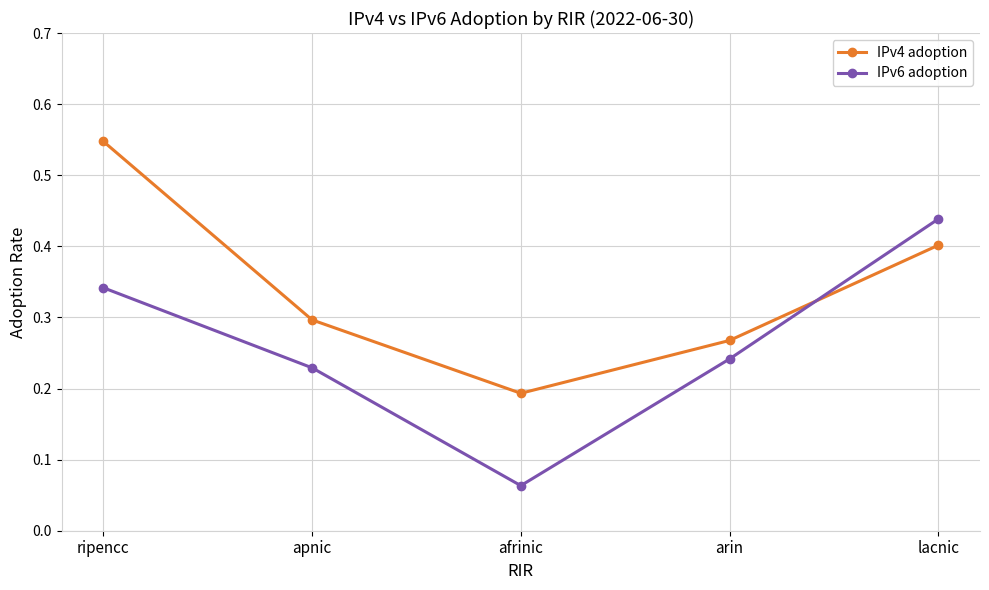

What is the label of the 4th point from the left?

arin